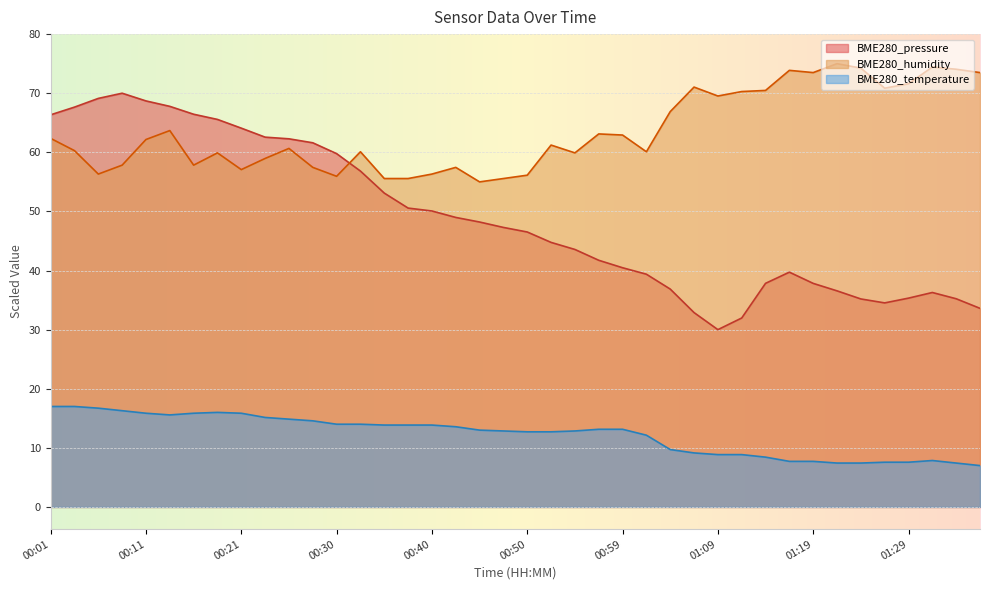

What is the smallest value displayed?

7.0